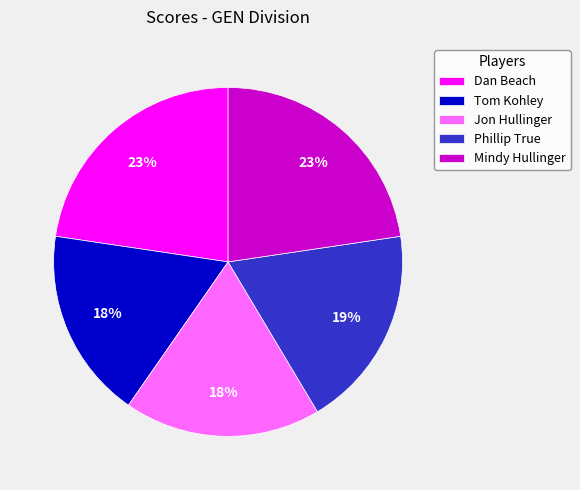

What percentage is the Phillip True slice, to the nearest percent?

19%